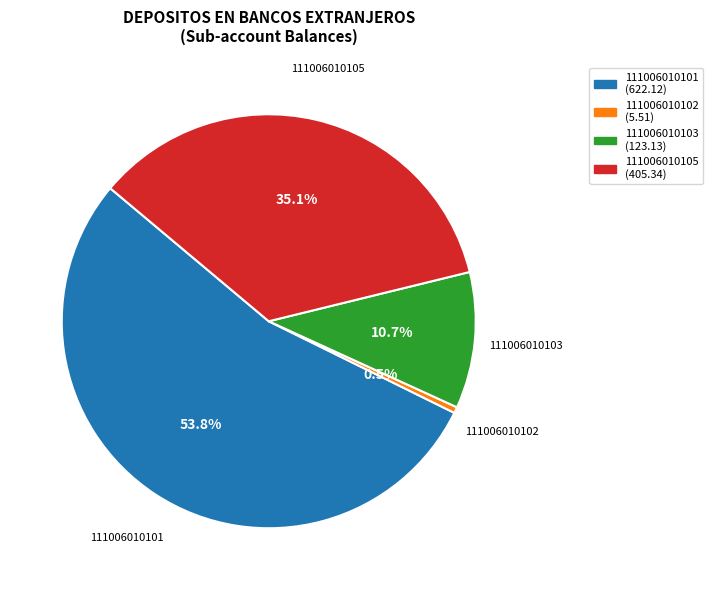

Between 111006010103 and 111006010101, which is larger?

111006010101